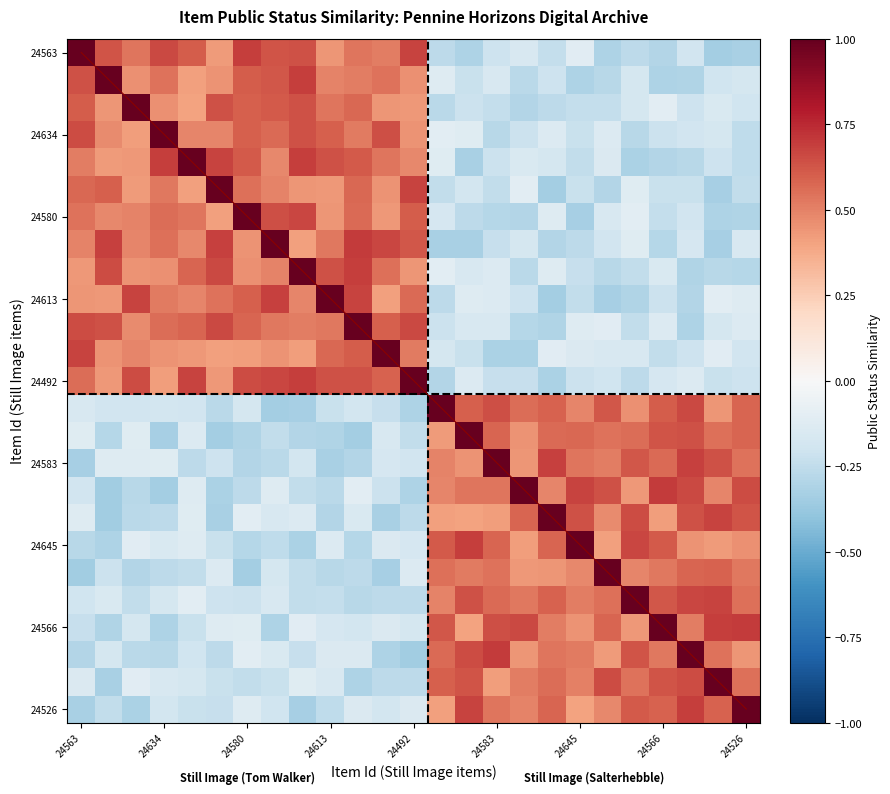

What is the smallest value displayed?

-0.3